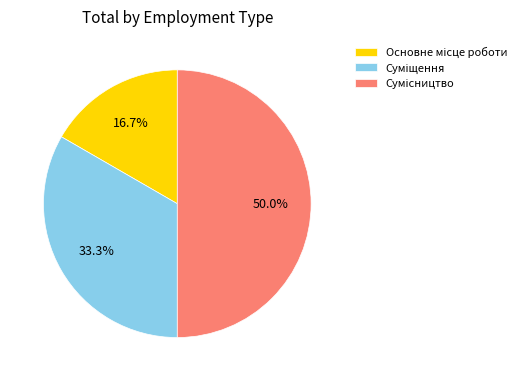

What is the largest slice in the pie chart?

Сумісництво